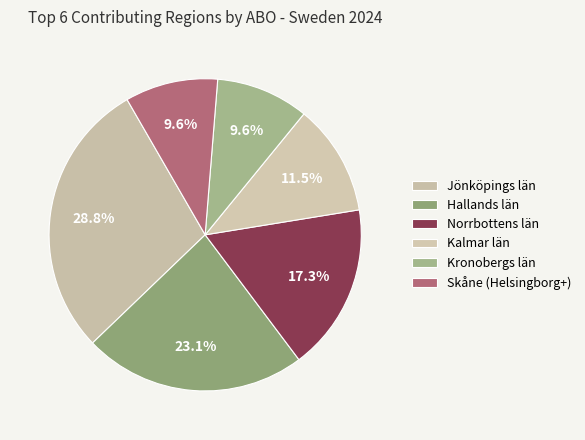

To the nearest percent, what is the combined percentage of Hallands län and Kalmar län?

35%